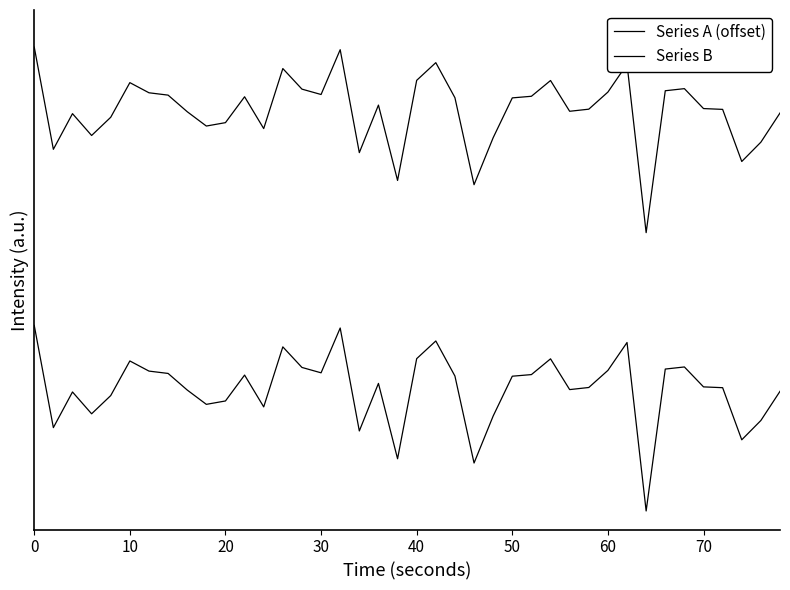

True or false: Series B and Series A (offset) cross at least once.

False